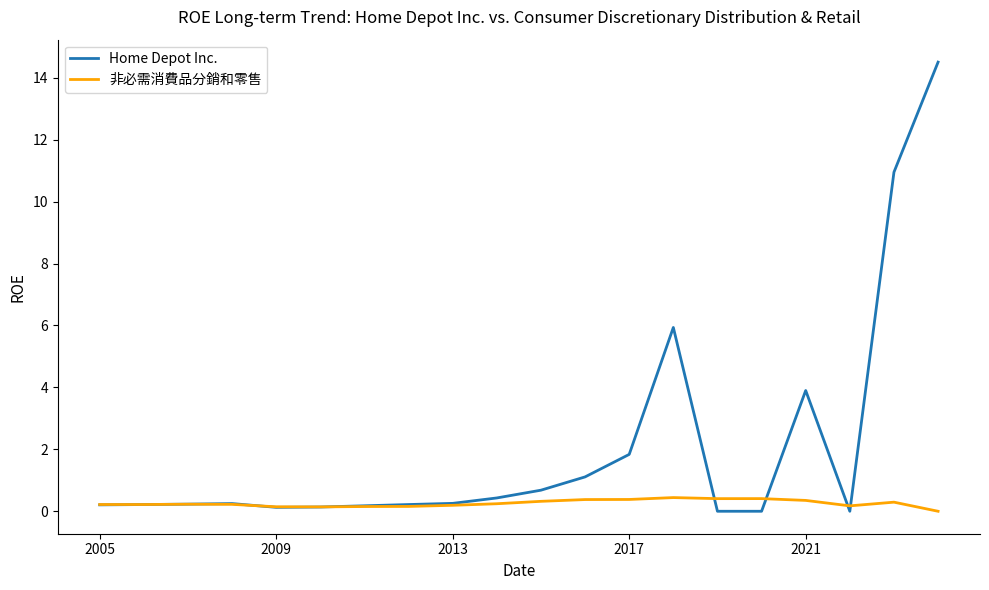

Which series has the largest range (max minus min)?

Home Depot Inc.